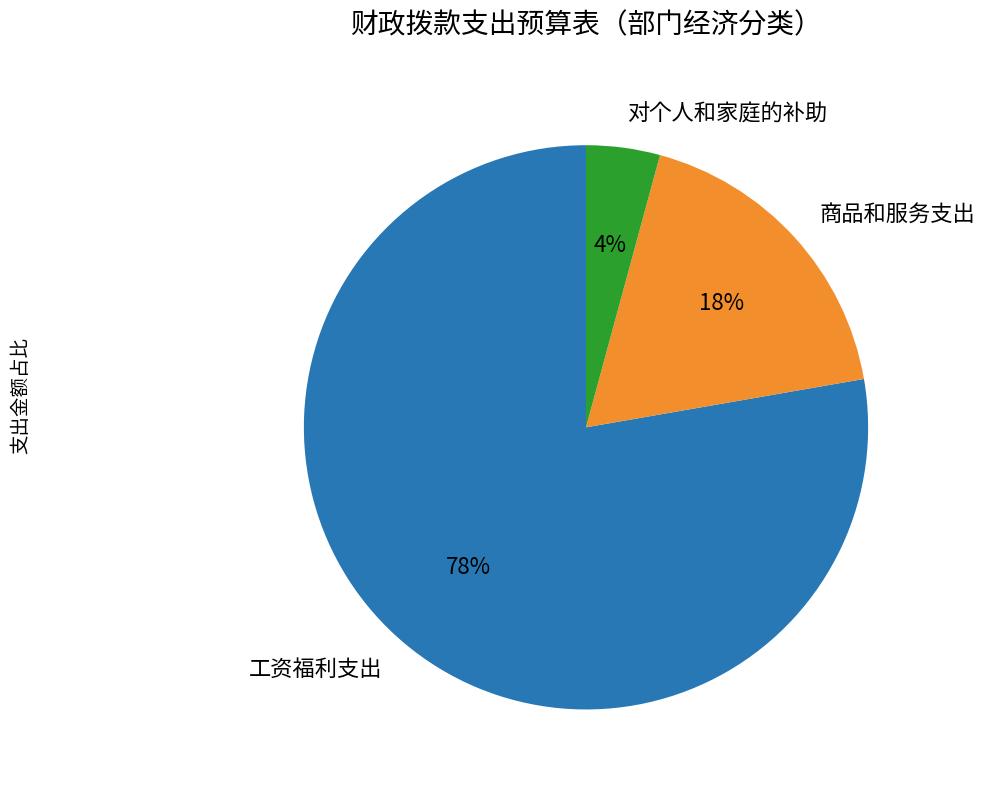

To the nearest percent, what is the difference between the largest and smallest slice percentages?

74%